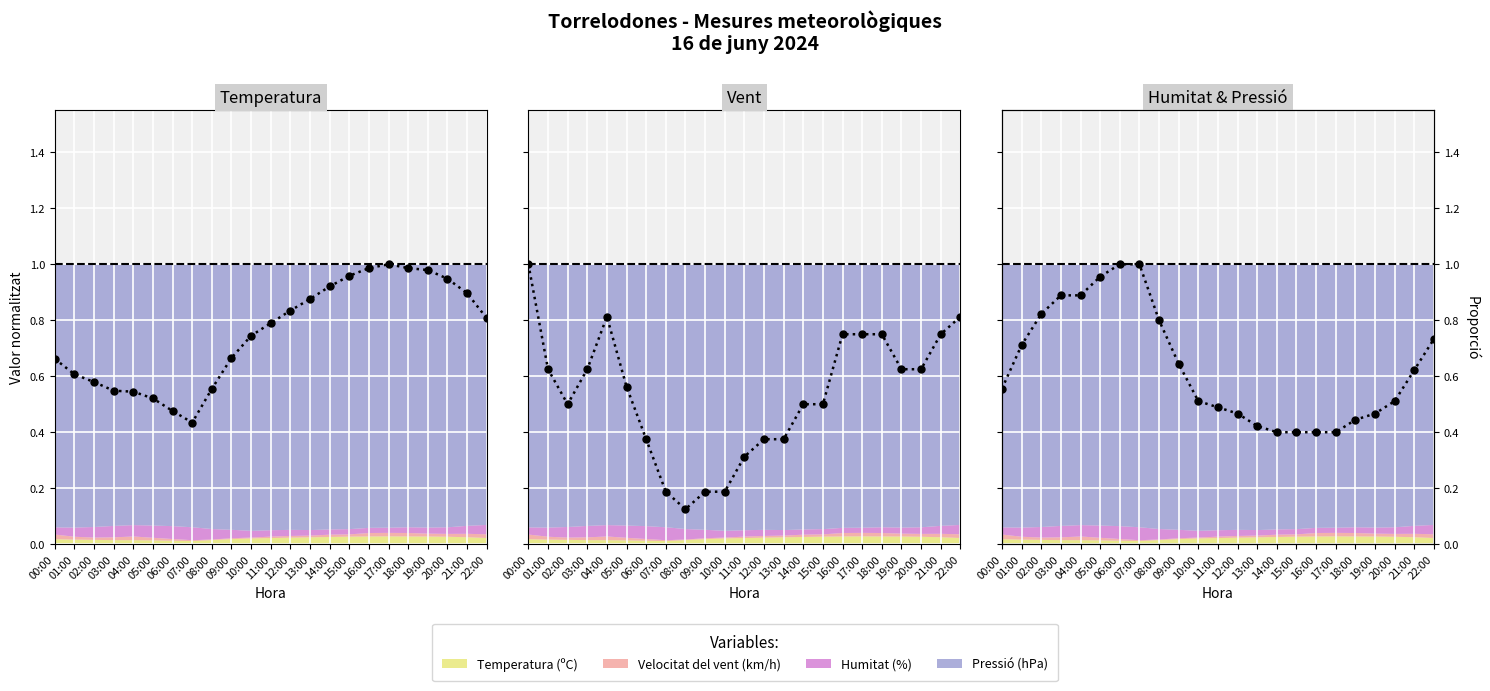

At how many categories does at least one series exceed 0?

23